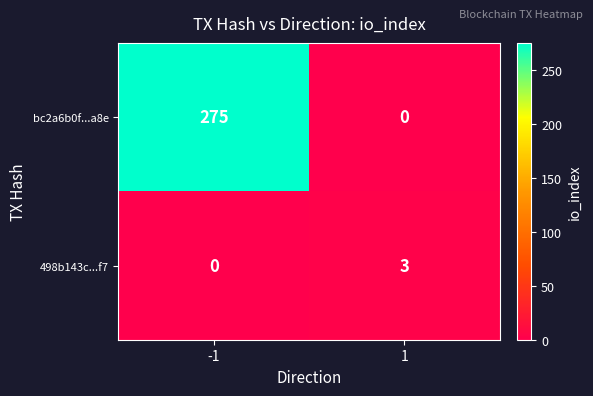

What is the difference between the bc2a6b0f...a8e values at 1 and -1?

275